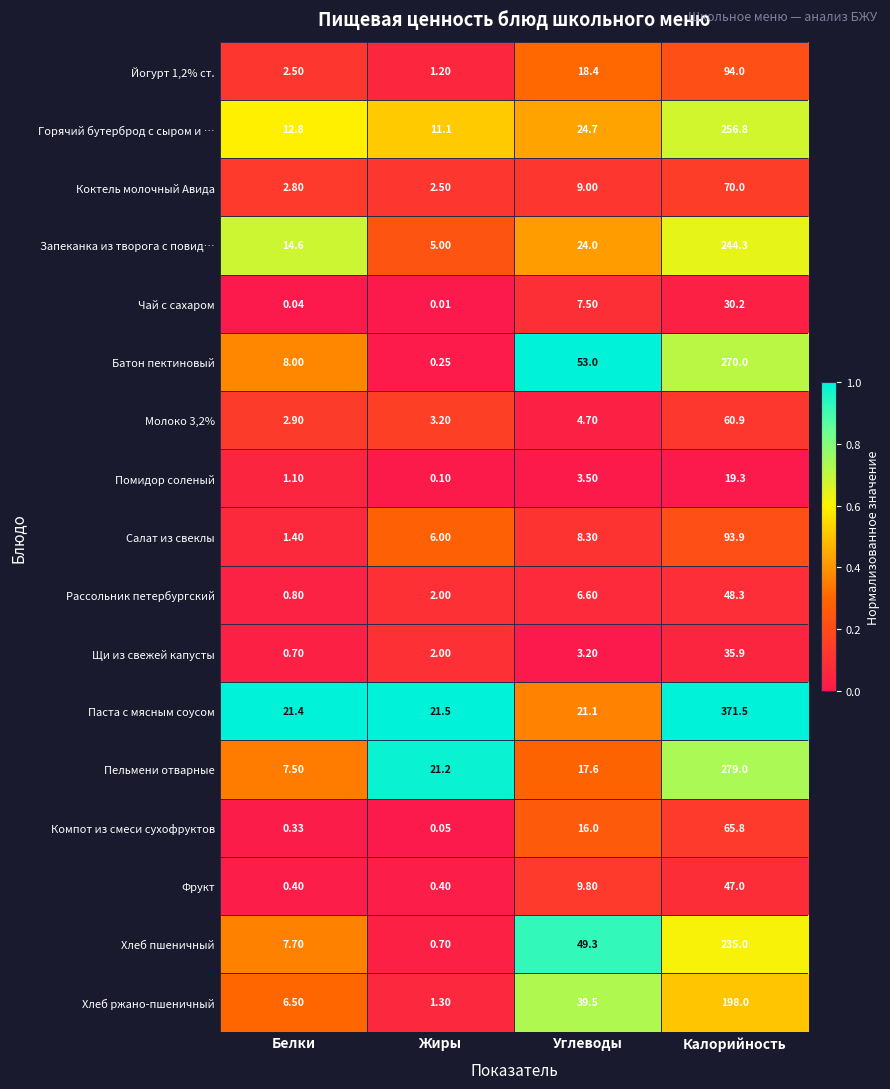

What is the difference between the highest and lowest values at Углеводы?

49.8